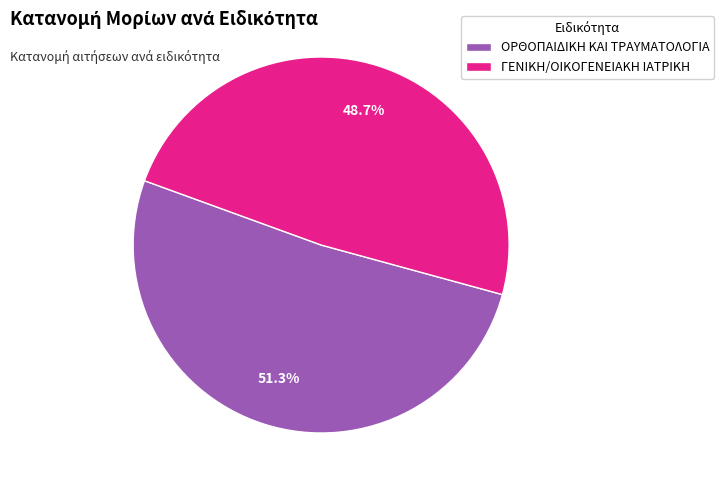

To the nearest percent, what is the difference between the ΟΡΘΟΠΑΙΔΙΚΗ ΚΑΙ ΤΡΑΥΜΑΤΟΛΟΓΙΑ and ΓΕΝΙΚΗ/ΟΙΚΟΓΕΝΕΙΑΚΗ ΙΑΤΡΙΚΗ slice percentages?

3%